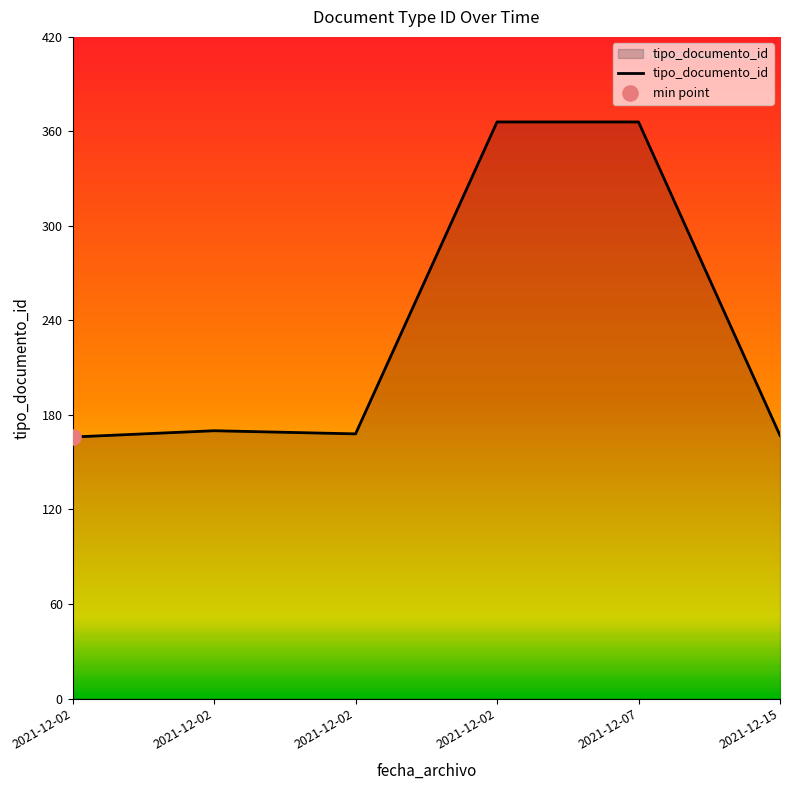

What is the change in value from 2021-12-02 to 2021-12-07?

+198